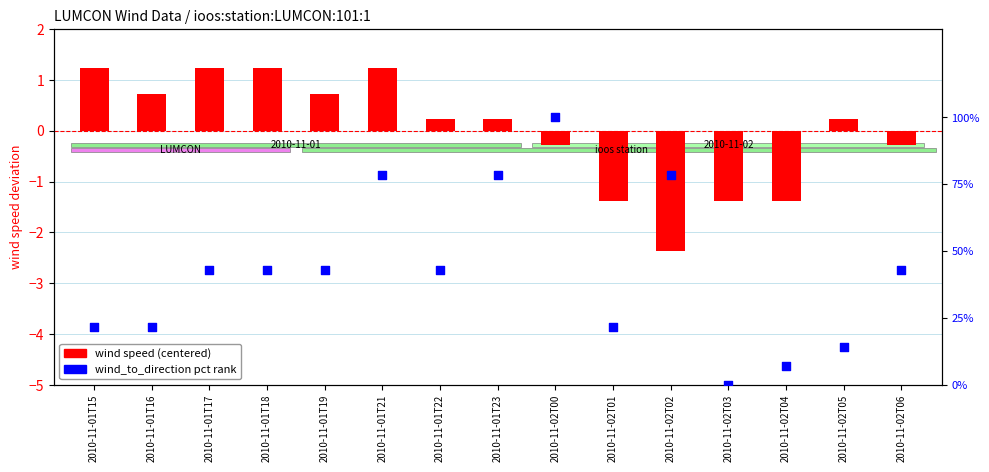

Which series has the widest spread of Y values?

wind_to_direction pct rank